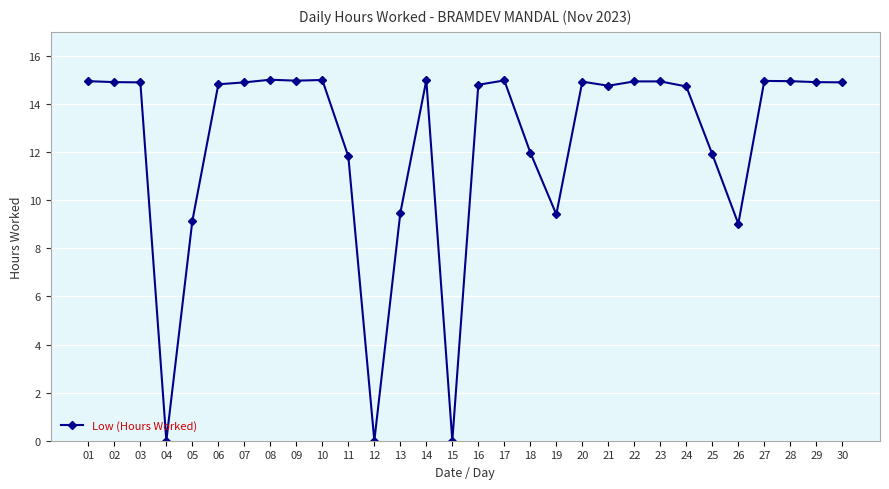

What is the ratio of the value at 24 to the value at 09?

1.0